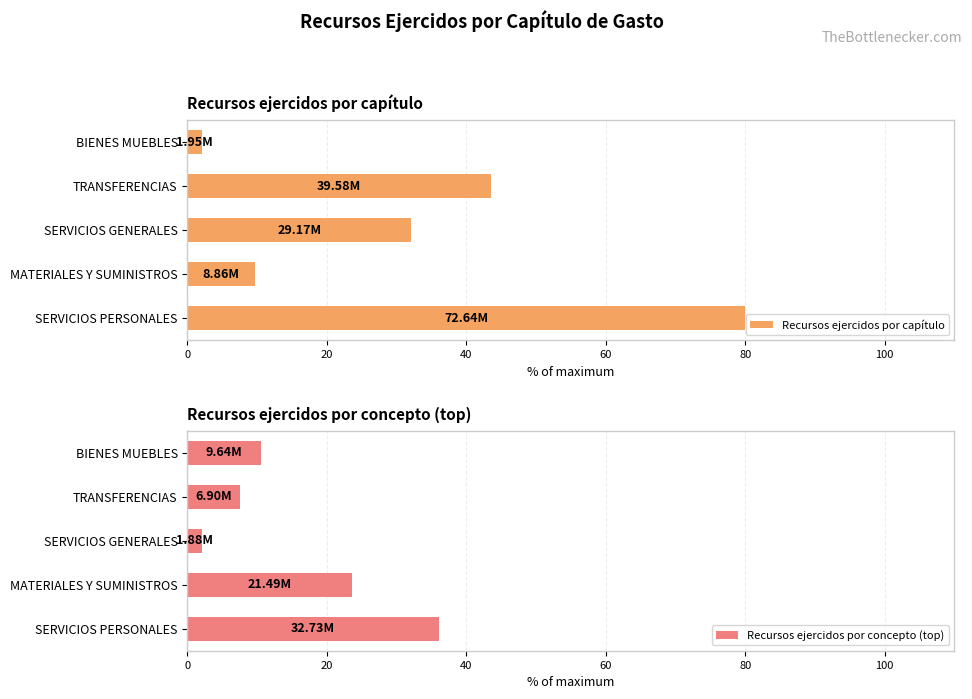

What is the greatest value displayed?

80.0